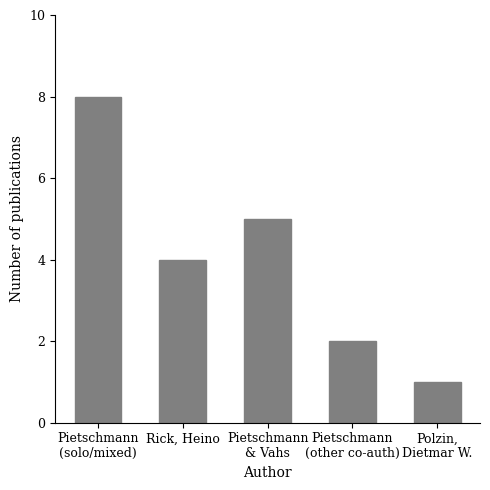

Reading right to left, extract all data points from this chart.

Polzin,
Dietmar W.=1	Pietschmann
(other co-auth)=2	Pietschmann
& Vahs=5	Rick, Heino=4	Pietschmann
(solo/mixed)=8